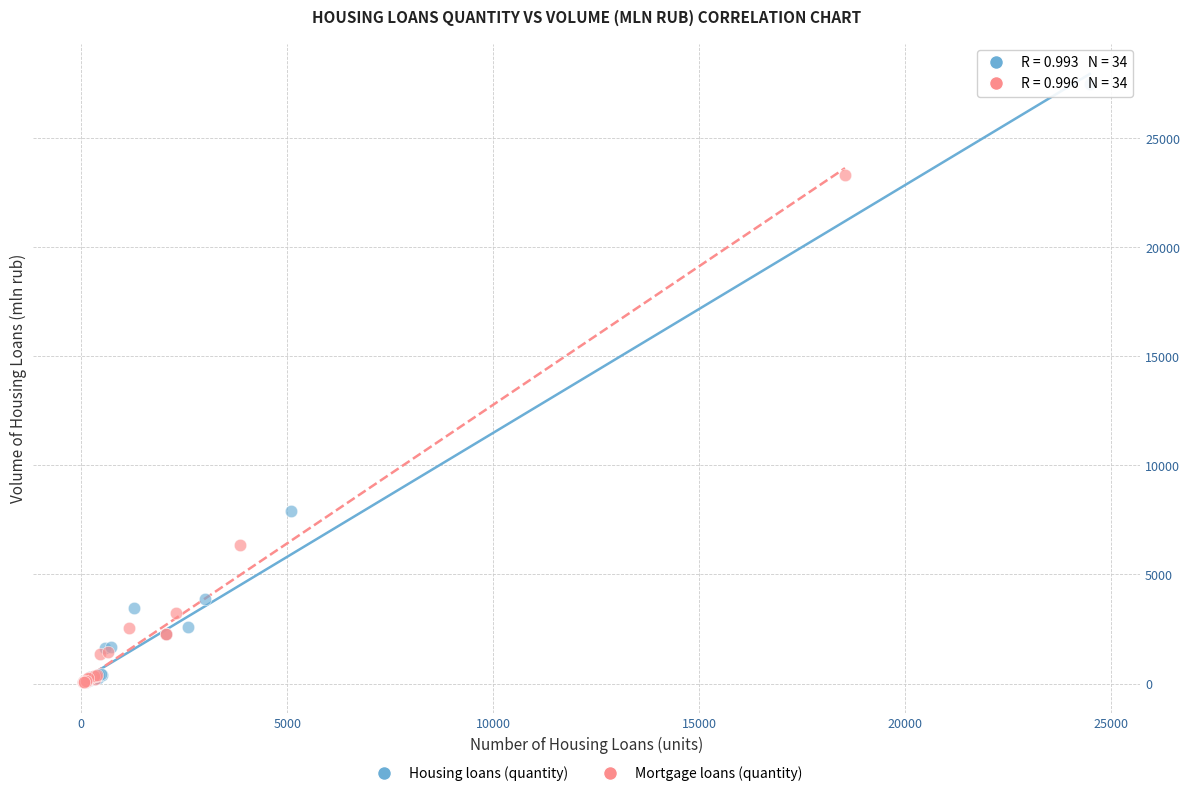

Which series has the largest Y range (max minus min)?

Housing loans (quantity)